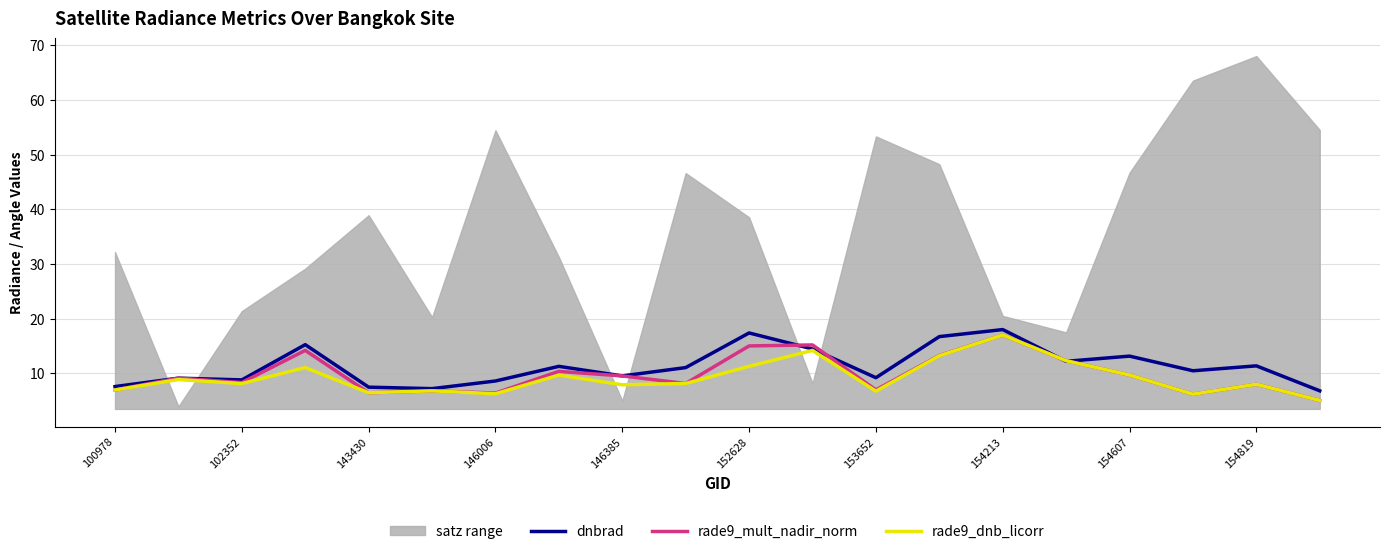

The rade9_dnb_licorr series shows 6.5 at 143430. True or false?

True